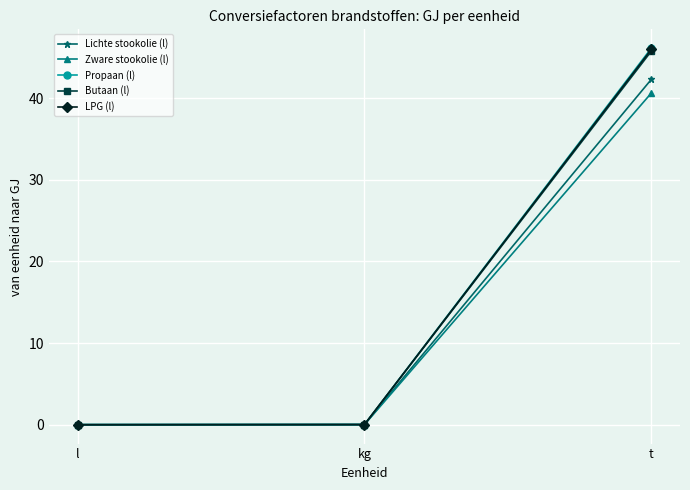

What is the maximum value shown in the chart?

46.1